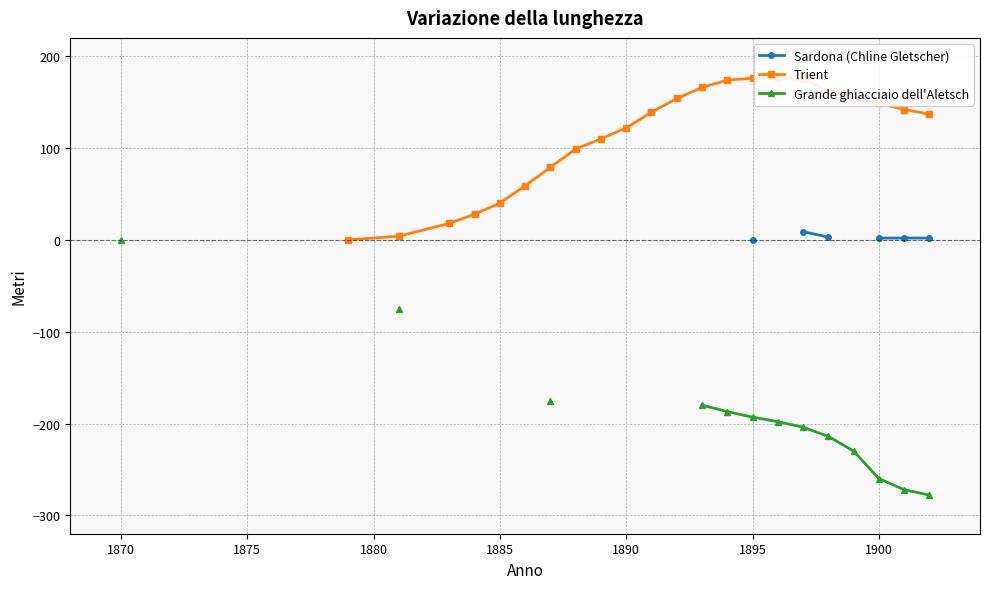

True or false: Sardona (Chline Gletscher) has more than 2 points higher than both neighbors.

False